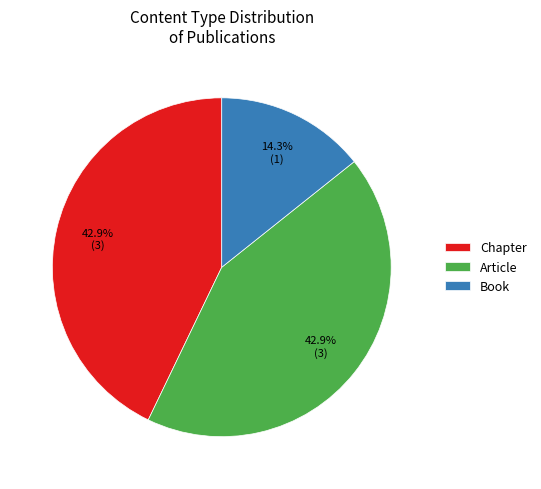

What portion of the pie excludes Article?

57.1%